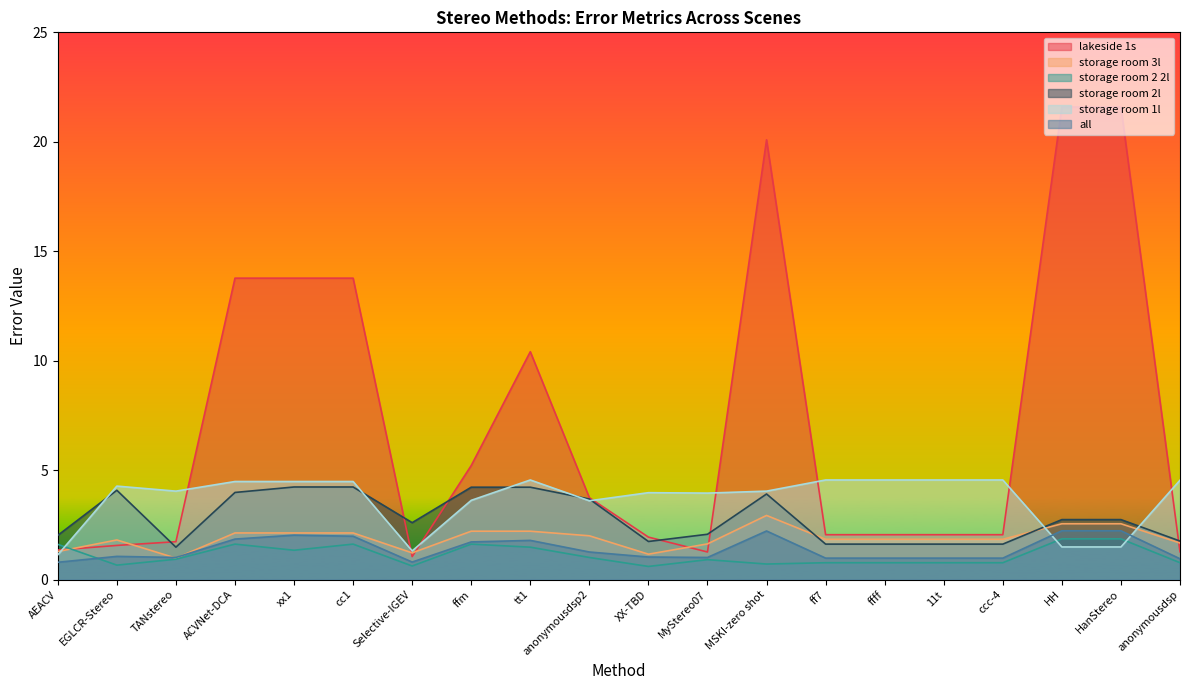

What are all the series names shown in the legend?

lakeside 1s, storage room 3l, storage room 2 2l, storage room 2l, storage room 1l, all